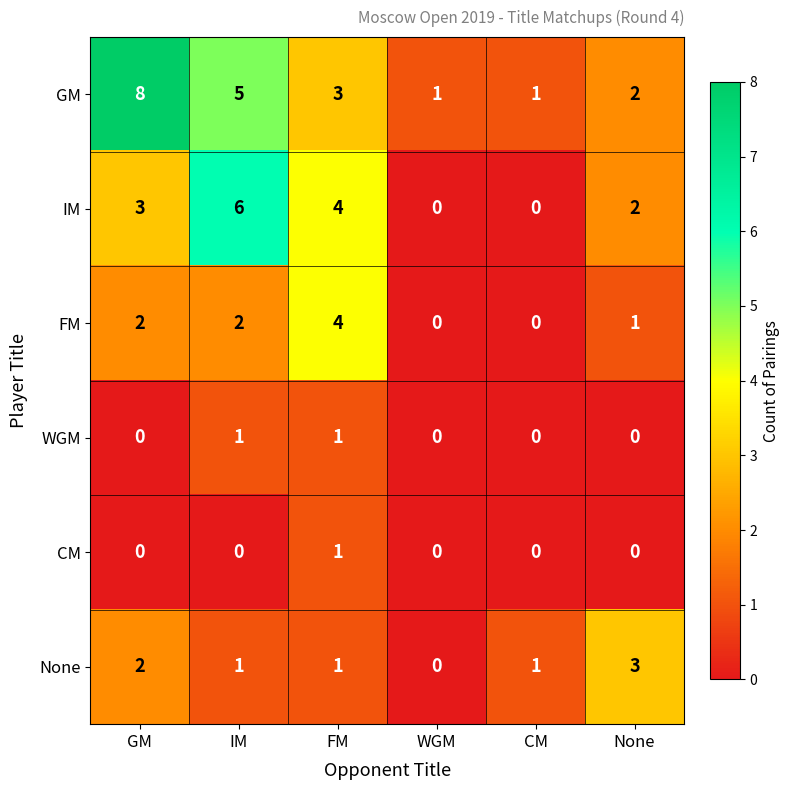

What value does the IM series have at GM?

3